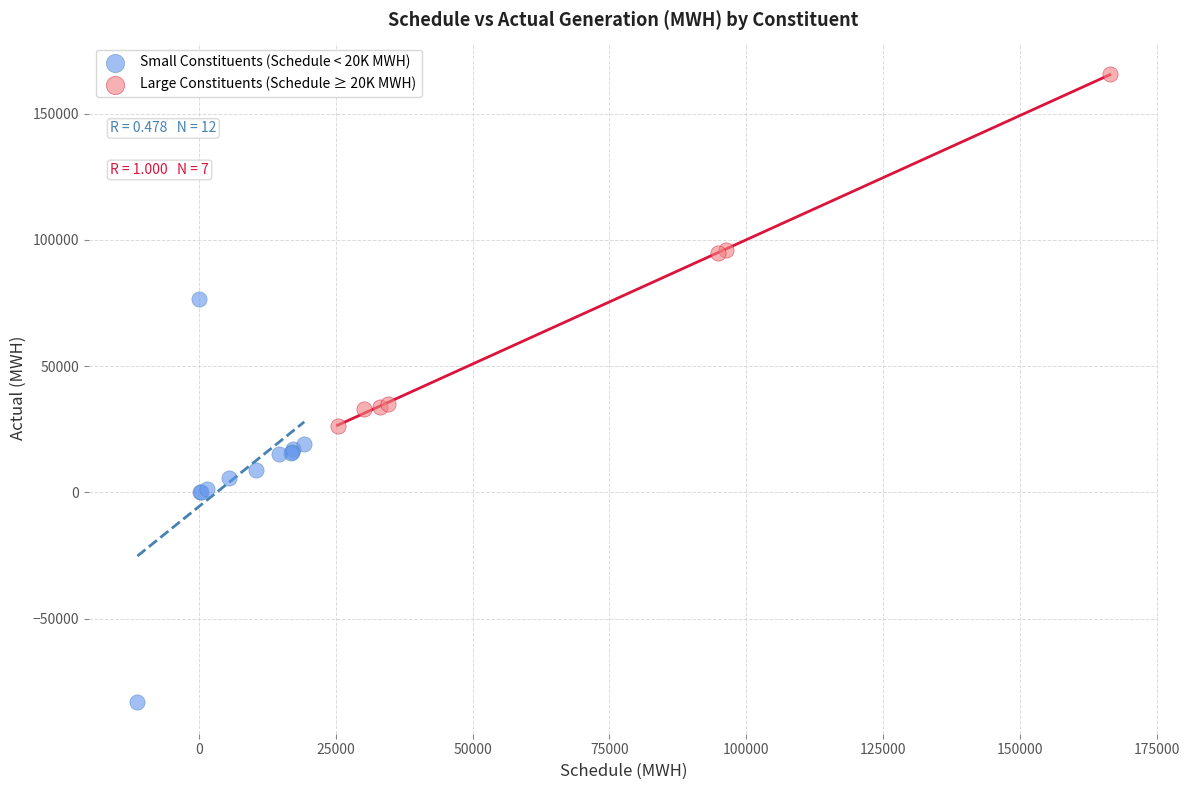

Which series reaches the maximum Y coordinate?

Large Constituents (Schedule ≥ 20K MWH)